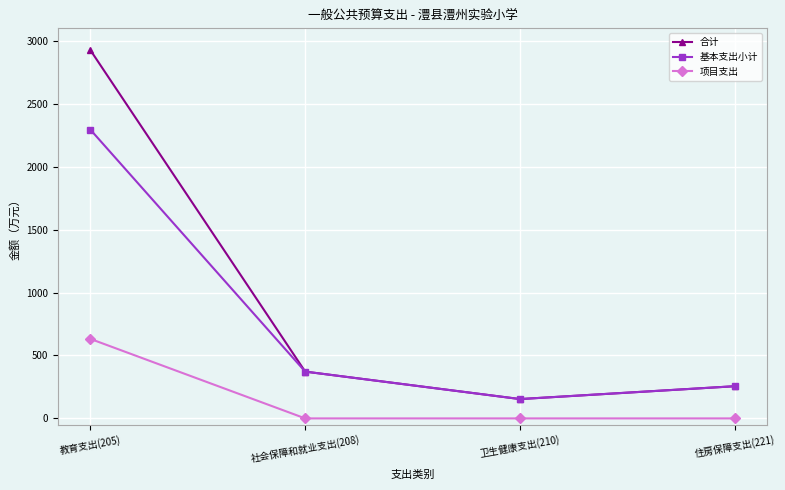

What is the label of the 1st point from the left?

教育支出(205)